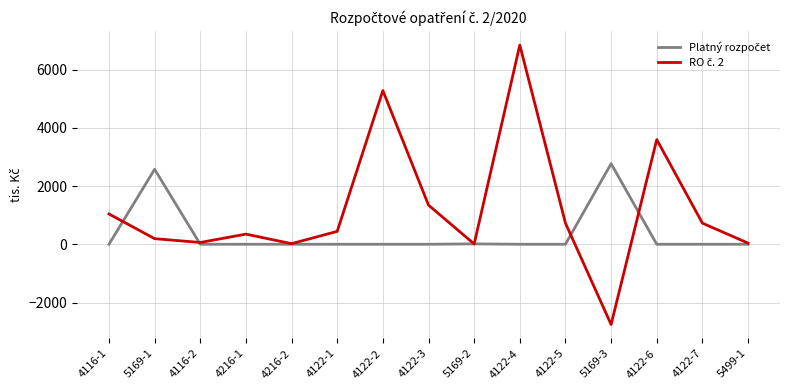

At which category is the sum across all series the highest?

4122-4